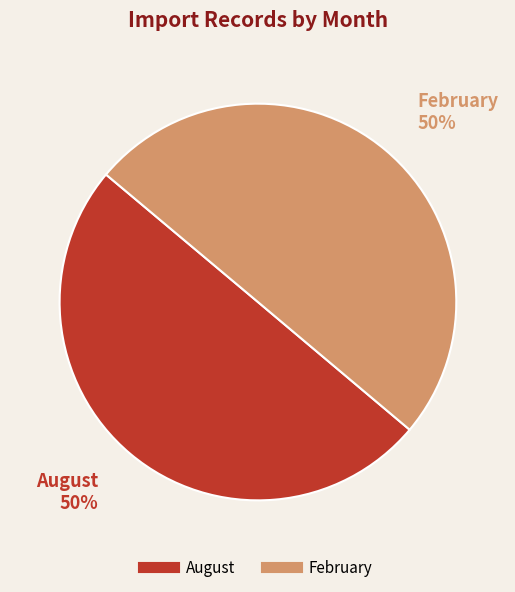

To the nearest percent, what is the average slice percentage?

50%